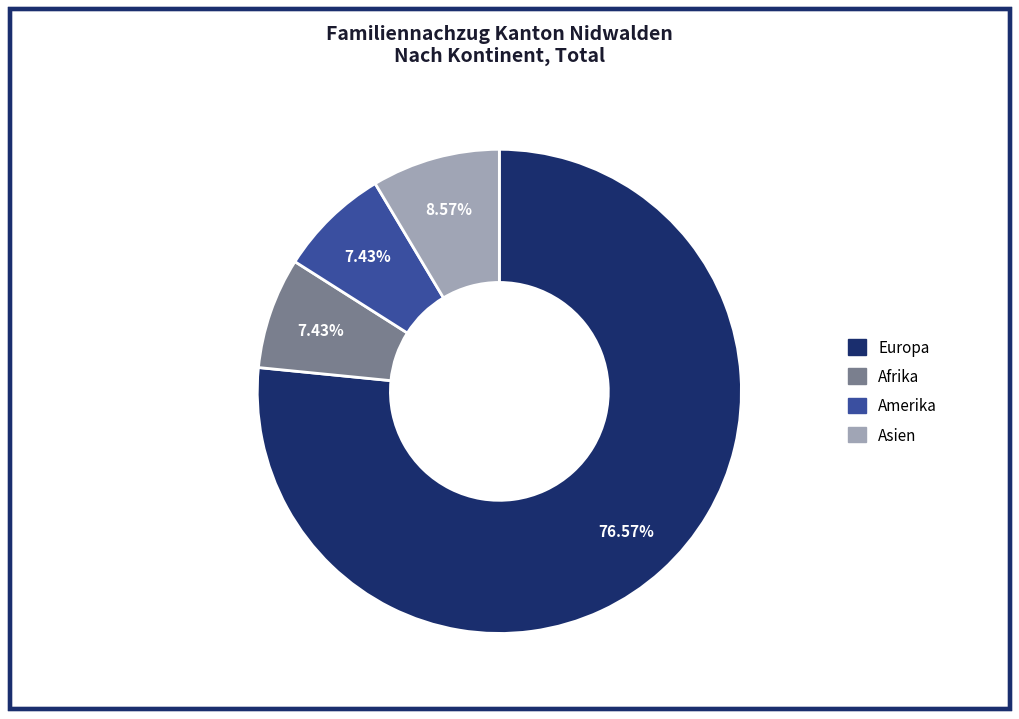

Is there any slice that represents more than half of the pie?

Yes